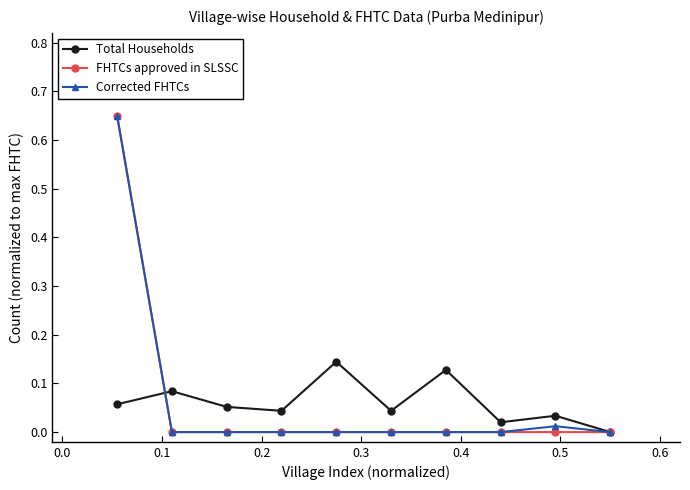

True or false: FHTCs approved in SLSSC has more than 1 interior local peaks.

False